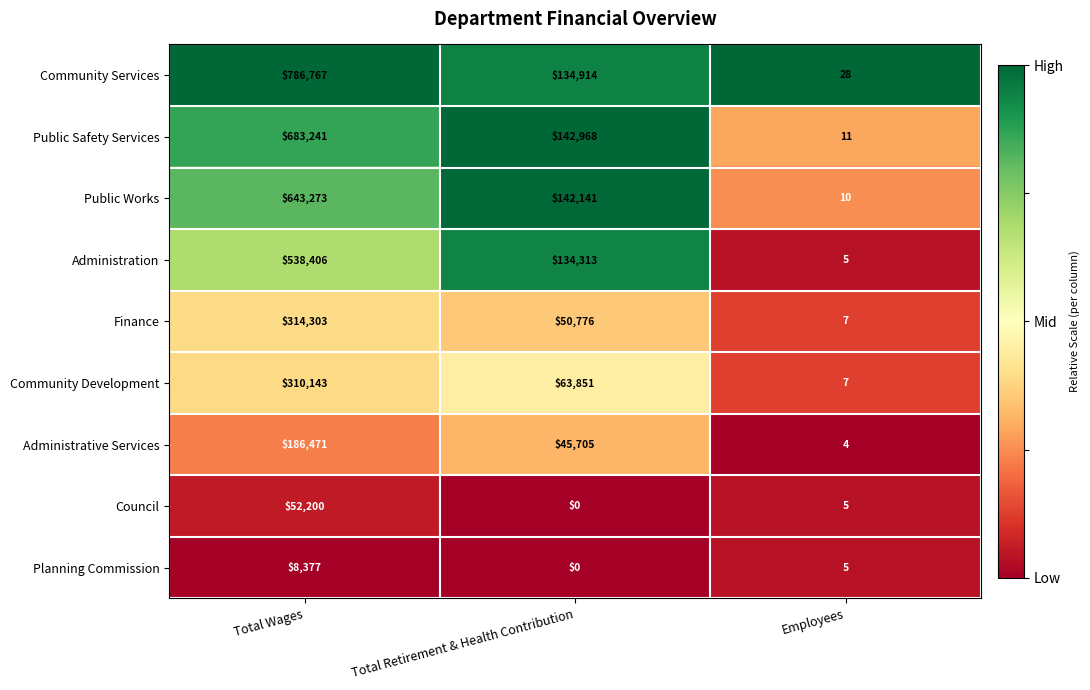

What is the difference between the second highest and minimum values in the Public Works series?

142131